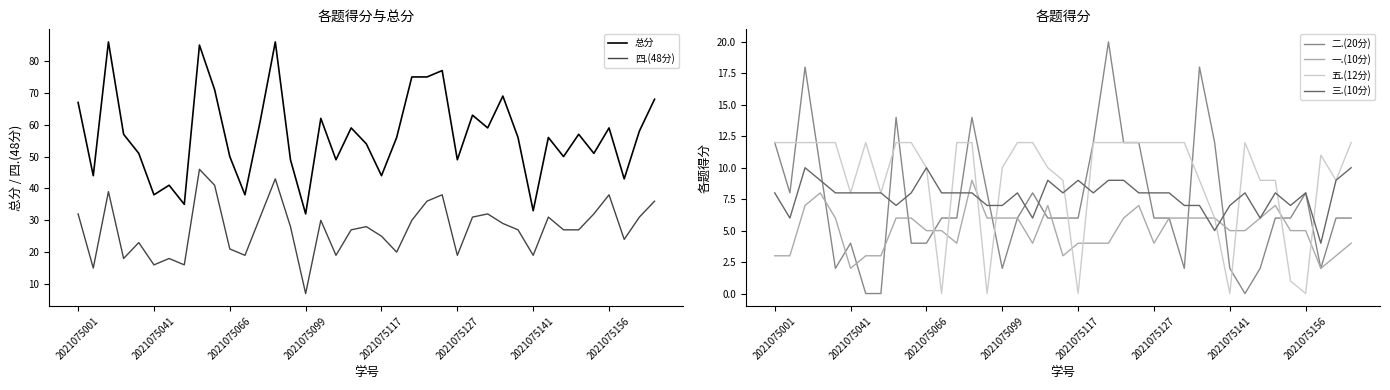

Where is 总分 nearest to the value 59?

18